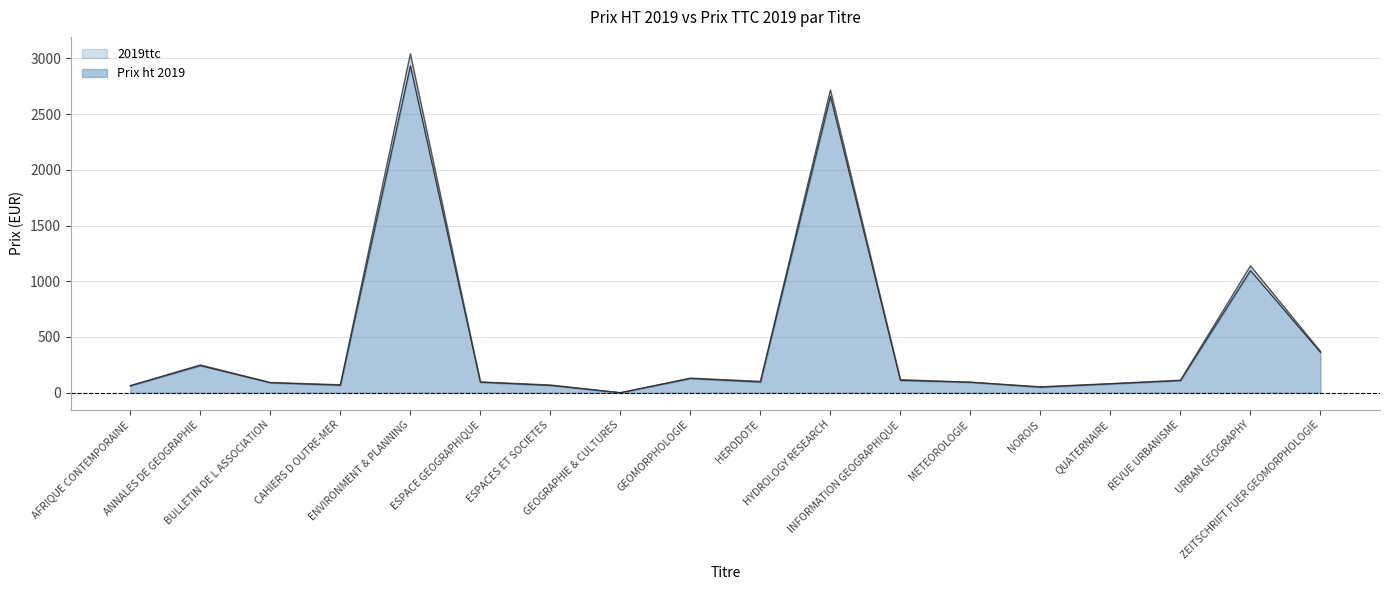

Reading right to left, transcribe all the data shown in this chart.

Prix ht 2019: ZEITSCHRIFT FUER GEOMORPHOLOGIE=361.9	URBAN GEOGRAPHY=1096.2	REVUE URBANISME=109.4	QUATERNAIRE=79.5	NOROIS=50.0	METEOROLOGIE=94.1	INFORMATION GEOGRAPHIQUE=110.6	HYDROLOGY RESEARCH=2659.3	HERODOTE=96.2	GEOMORPHOLOGIE=128.0	GEOGRAPHIE & CULTURES=0.0	ESPACES ET SOCIETES=65.4	ESPACE GEOGRAPHIQUE=94.5	ENVIRONMENT & PLANNING=2933.2	CAHIERS D OUTRE-MER=67.4	BULLETIN DE L ASSOCIATION=89.5	ANNALES DE GEOGRAPHIE=243.6	AFRIQUE CONTEMPORAINE=62.2
2019ttc: ZEITSCHRIFT FUER GEOMORPHOLOGIE=370.7	URBAN GEOGRAPHY=1137.9	REVUE URBANISME=111.7	QUATERNAIRE=81.2	NOROIS=52.8	METEOROLOGIE=94.1	INFORMATION GEOGRAPHIQUE=116.7	HYDROLOGY RESEARCH=2715.2	HERODOTE=101.5	GEOMORPHOLOGIE=130.7	GEOGRAPHIE & CULTURES=0.0	ESPACES ET SOCIETES=69.0	ESPACE GEOGRAPHIQUE=96.4	ENVIRONMENT & PLANNING=3040.7	CAHIERS D OUTRE-MER=71.2	BULLETIN DE L ASSOCIATION=91.3	ANNALES DE GEOGRAPHIE=248.7	AFRIQUE CONTEMPORAINE=63.5